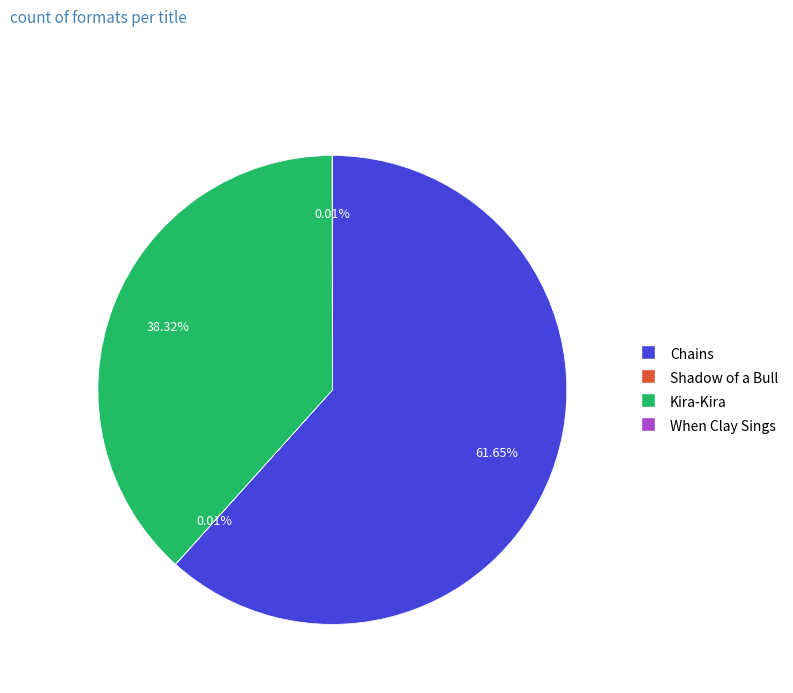

Is there a majority slice in this chart?

Yes